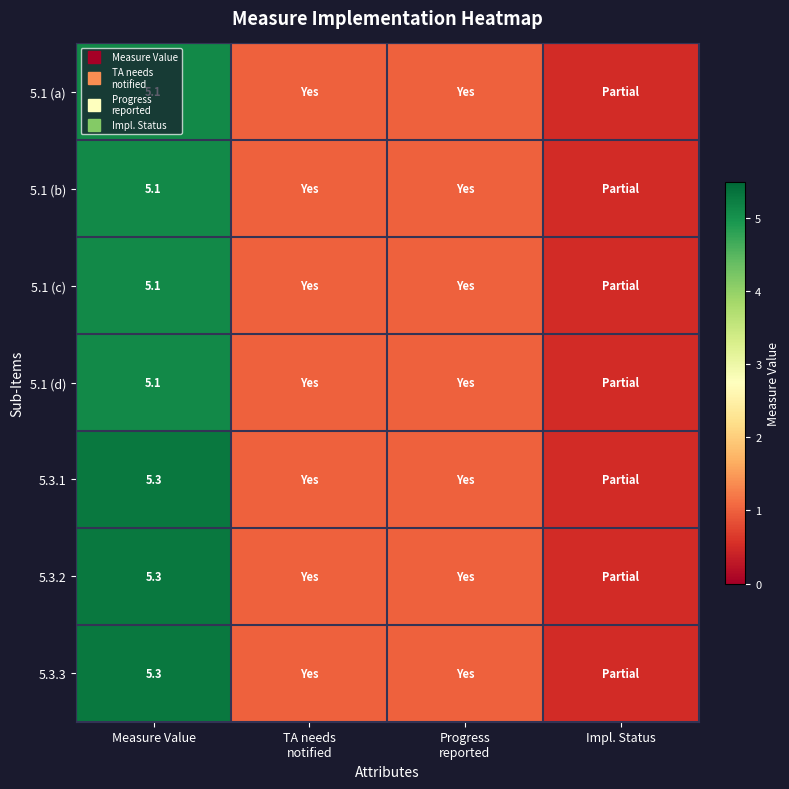

The value of 5.3.3 at Progress reported is 1.0. True or false?

True